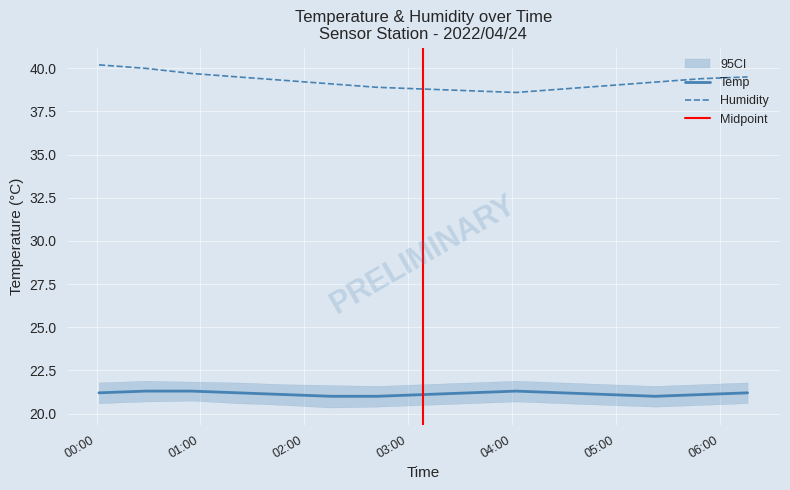

What are all the series names shown in the legend?

Temp, Humidity